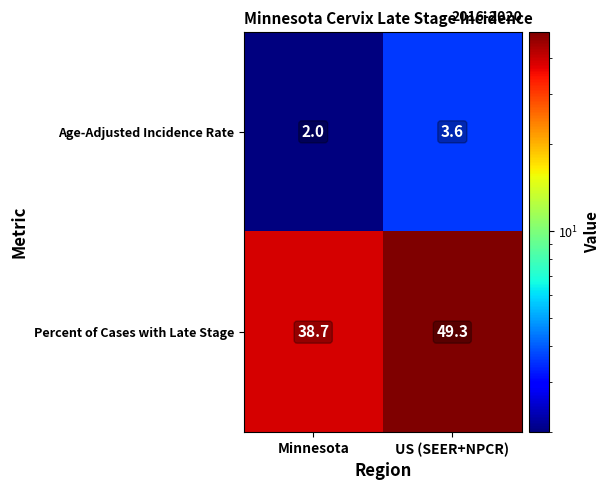

What is the spread (max minus min) of values at Minnesota?

36.7